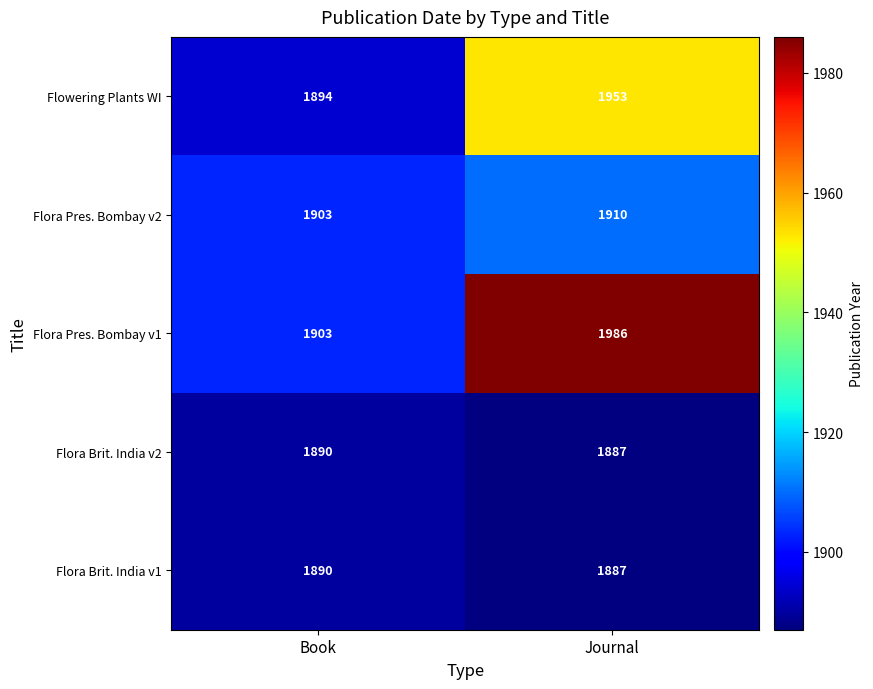

How many categories are shown in the chart?

2